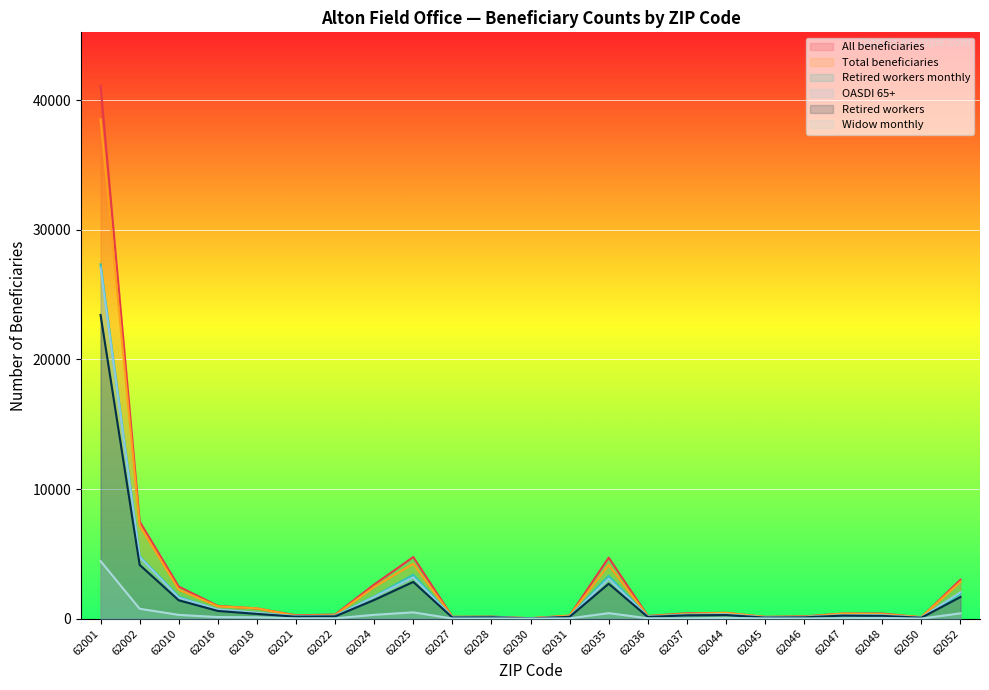

Reading left to right, extract all data points from this chart.

All beneficiaries: 41125	7491	2477	982	789	260	314	2633	4754	141	157	30	231	4705	208	415	447	135	176	393	393	104	3007
Total beneficiaries: 38525	7185	2235	950	795	220	270	2440	4240	135	125	35	235	4145	190	370	445	135	150	390	345	120	2835
Retired workers monthly: 27334	4818	1694	664	422	191	218	1712	3385	99	126	13	149	3299	149	308	306	86	128	252	254	65	1921
OASDI 65+: 27065	4760	1620	705	455	175	195	1680	3185	100	105	15	145	3075	155	275	340	95	120	265	250	80	2035
Retired workers: 23425	4145	1415	595	365	150	175	1440	2835	85	100	15	140	2695	130	255	280	80	100	235	210	70	1670
Widow monthly: 4440	762	289	121	103	23	25	295	485	10	15	4	23	426	27	25	56	19	17	34	55	7	409